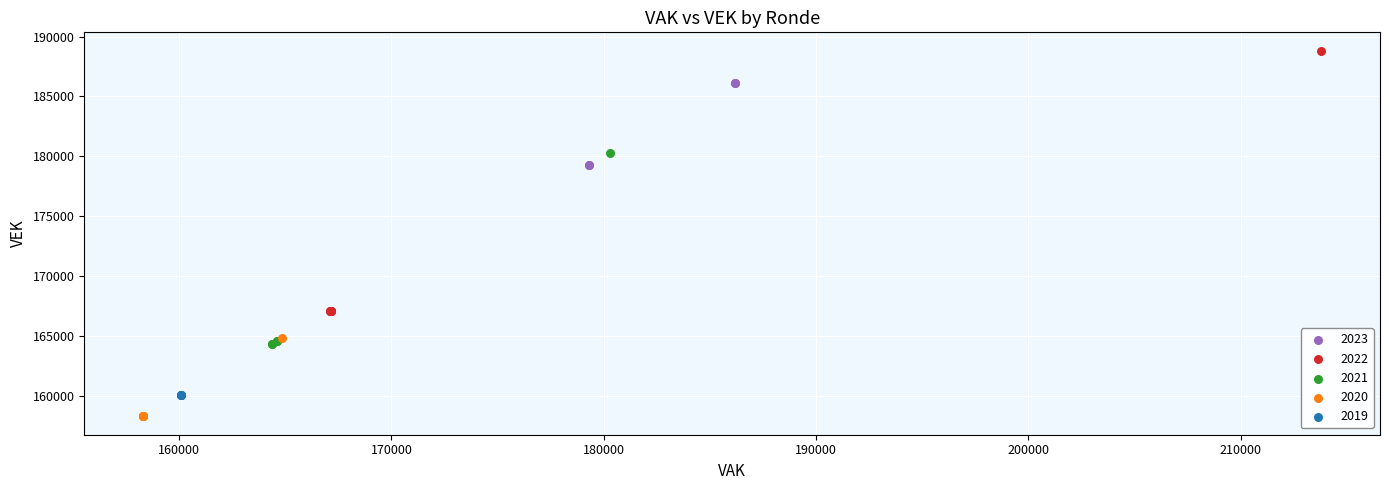

Which series reaches the maximum Y coordinate?

2022